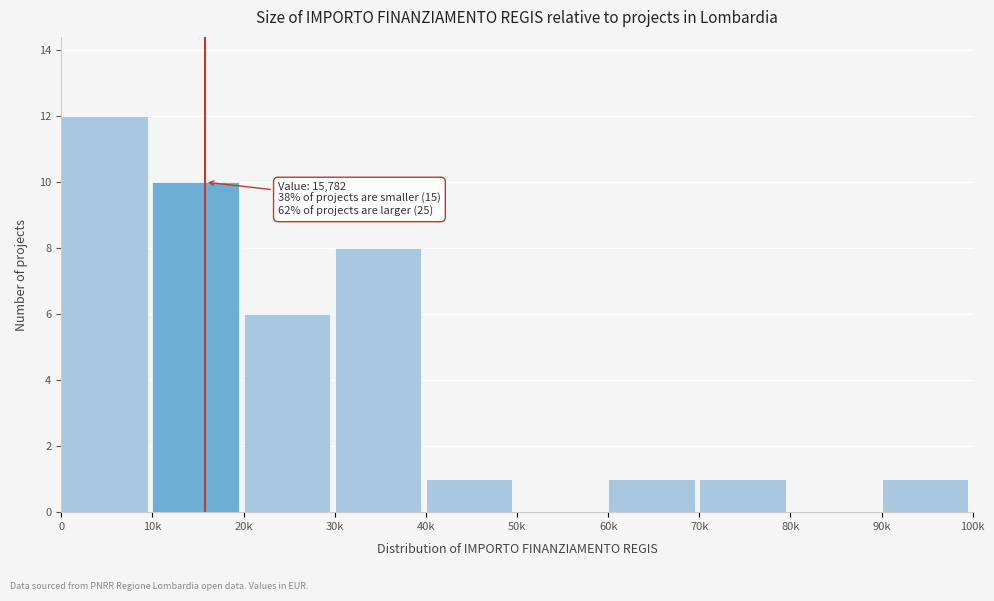

Reading left to right, extract all data points from this chart.

0=12	10k=10	20k=6	30k=8	40k=1	50k=0	60k=1	70k=1	80k=0	90k=1